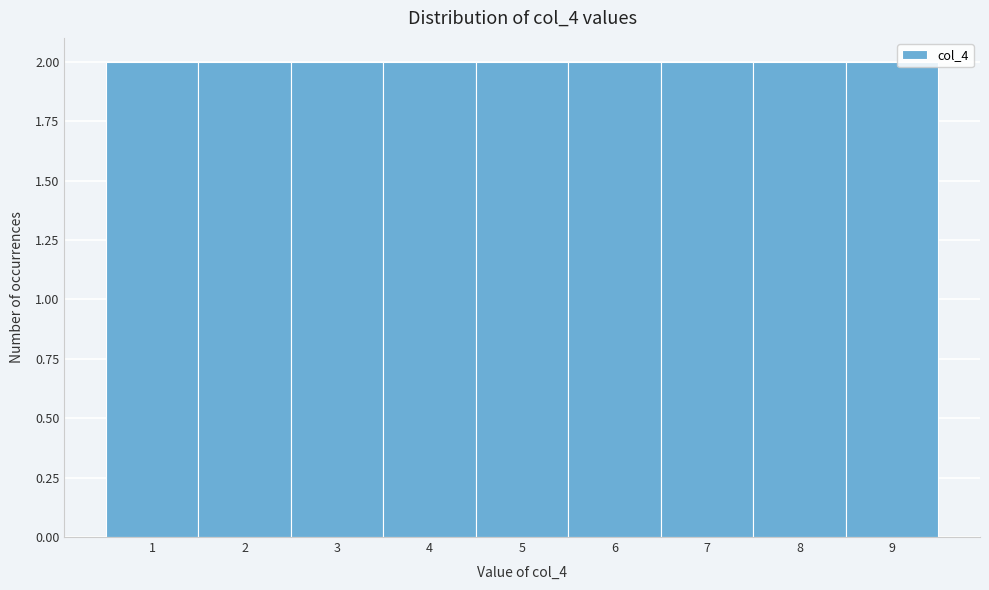

Reading left to right, transcribe this chart: for each bar, give the range it covers on the x-axis and its height. The values are not printed on the chart, so give them approximately, as read against the axis.

0.5 to 1.5: 2
1.5 to 2.5: 2
2.5 to 3.5: 2
3.5 to 4.5: 2
4.5 to 5.5: 2
5.5 to 6.5: 2
6.5 to 7.5: 2
7.5 to 8.5: 2
8.5 to 9.5: 2